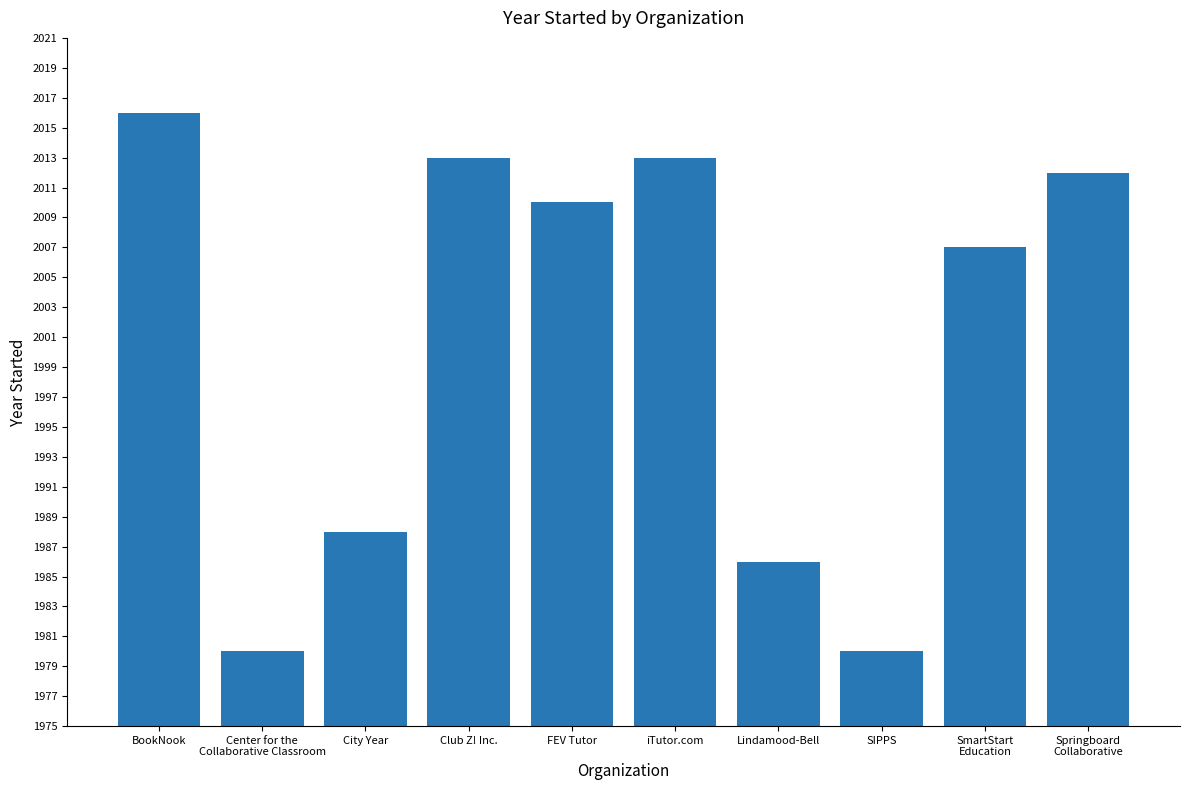

Does the chart contain stacked bars?

No